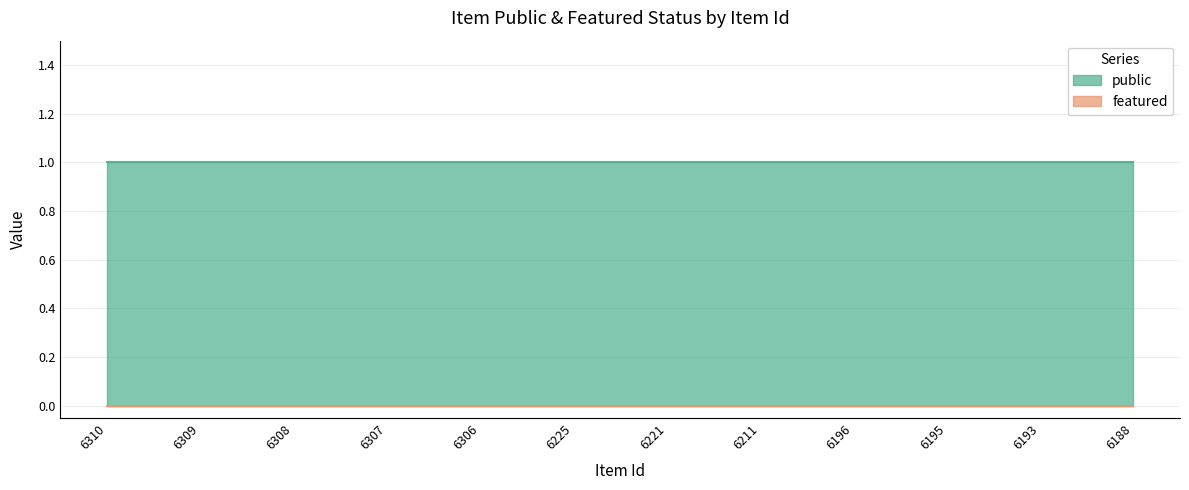

Which series has the largest range (max minus min)?

public